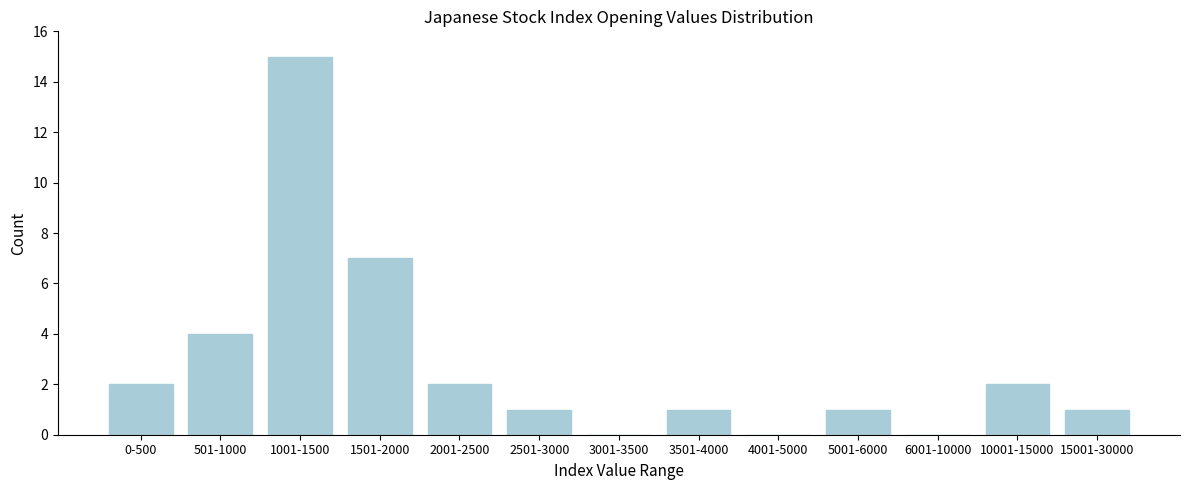

Reading left to right, transcribe all the data shown in this chart.

0-500=2	501-1000=4	1001-1500=15	1501-2000=7	2001-2500=2	2501-3000=1	3001-3500=0	3501-4000=1	4001-5000=0	5001-6000=1	6001-10000=0	10001-15000=2	15001-30000=1